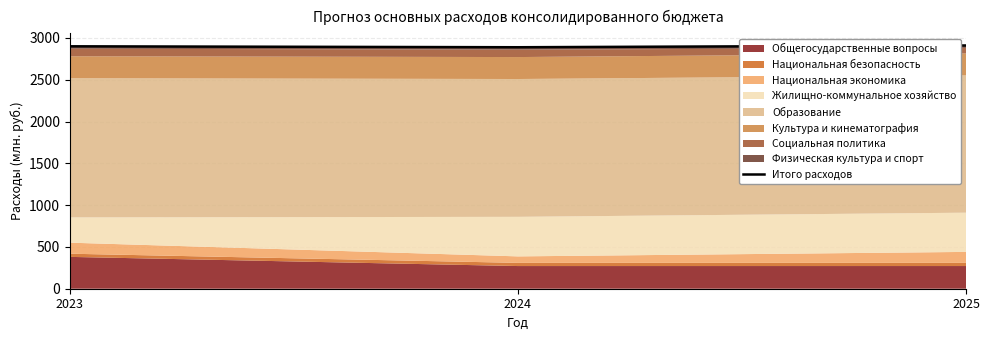

What is the difference between the maximum and minimum values?

21.1